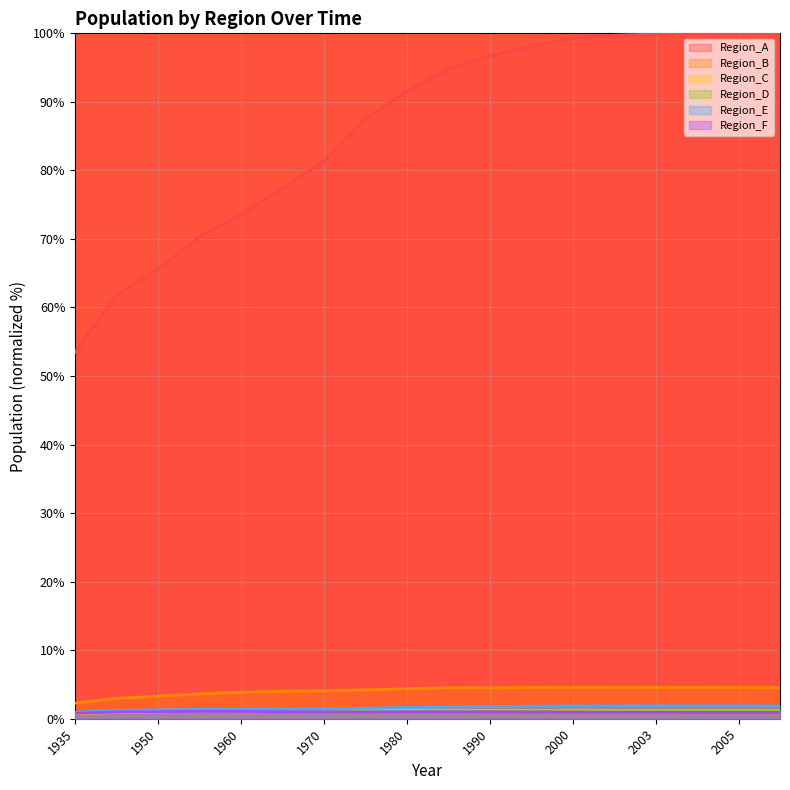

Which category has the highest value in the Region_D series?

1985